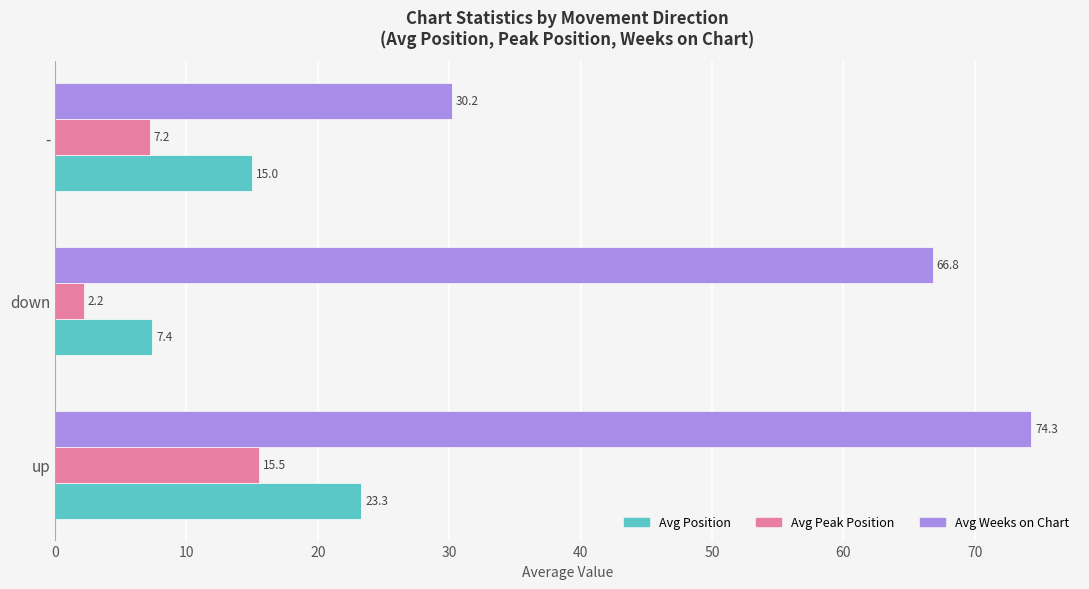

At down, list the series in order from smallest to largest.

Avg Peak Position, Avg Position, Avg Weeks on Chart